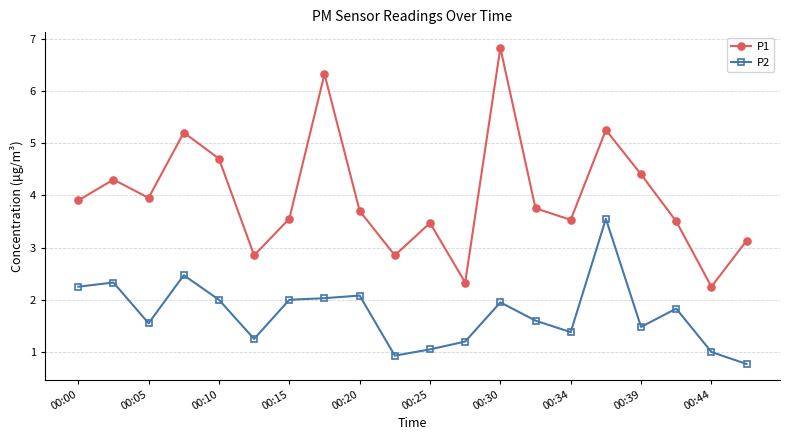

What are all the series names shown in the legend?

P1, P2